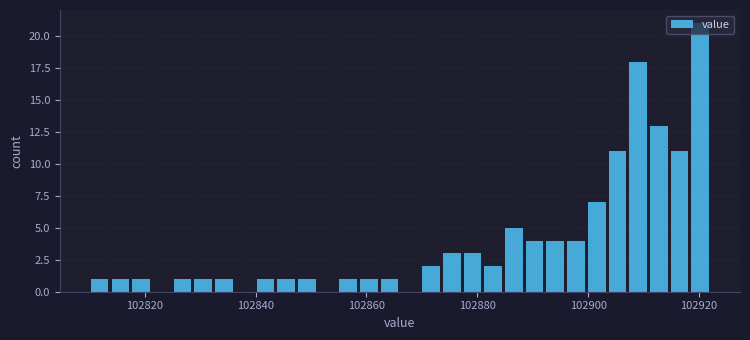

Read against the x-axis, roughly where is the centre of the tallest bar?

102920